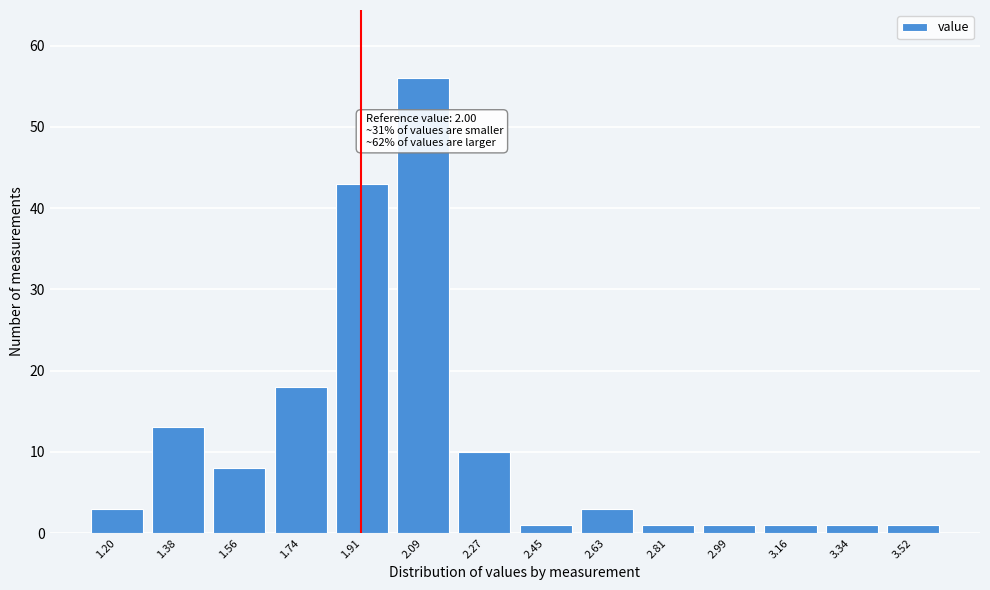

Reading right to left, what are all the values shown in this chart?

3.52=1	3.34=1	3.16=1	2.99=1	2.81=1	2.63=3	2.45=1	2.27=10	2.09=56	1.91=43	1.74=18	1.56=8	1.38=13	1.20=3